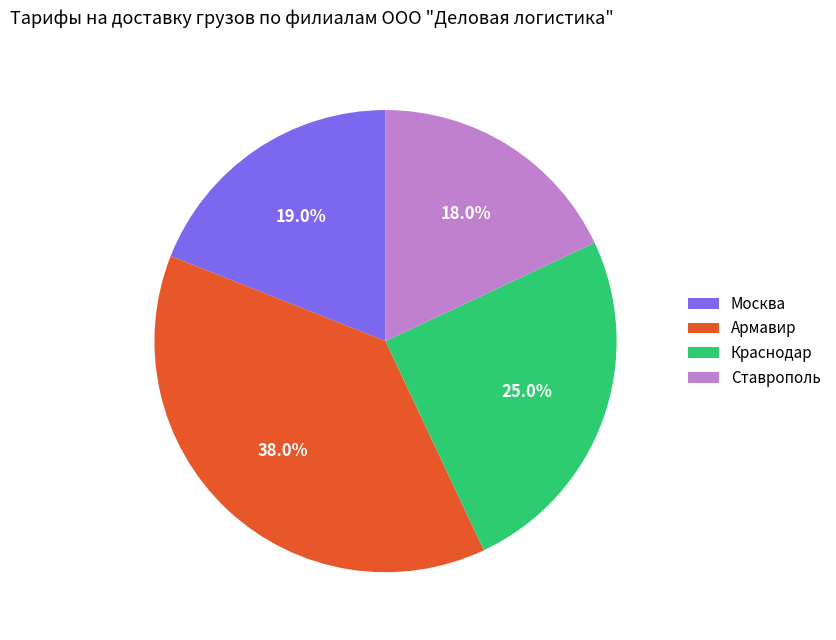

Does Ставрополь represent more than half of the total?

No